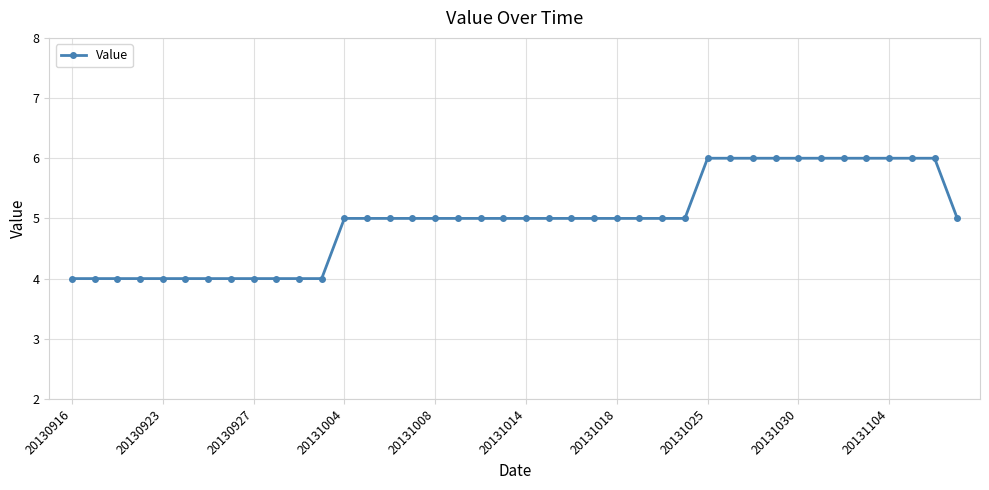

What is the difference between the maximum and minimum values?

2